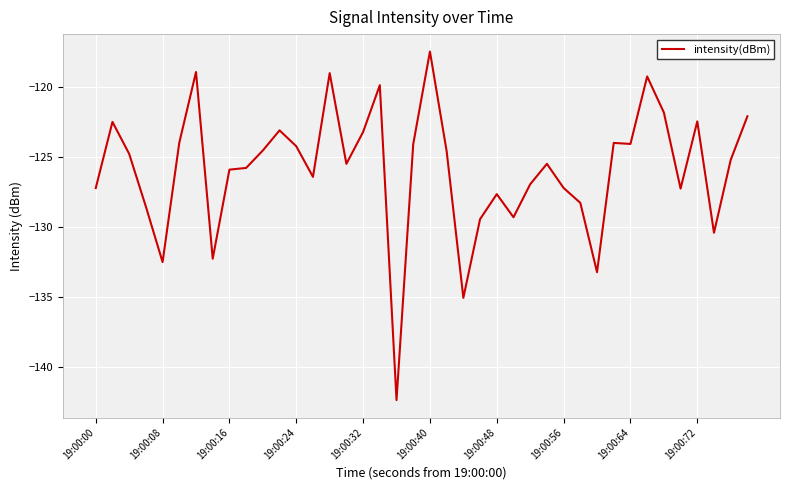

What is the difference between the maximum and minimum values?

24.9